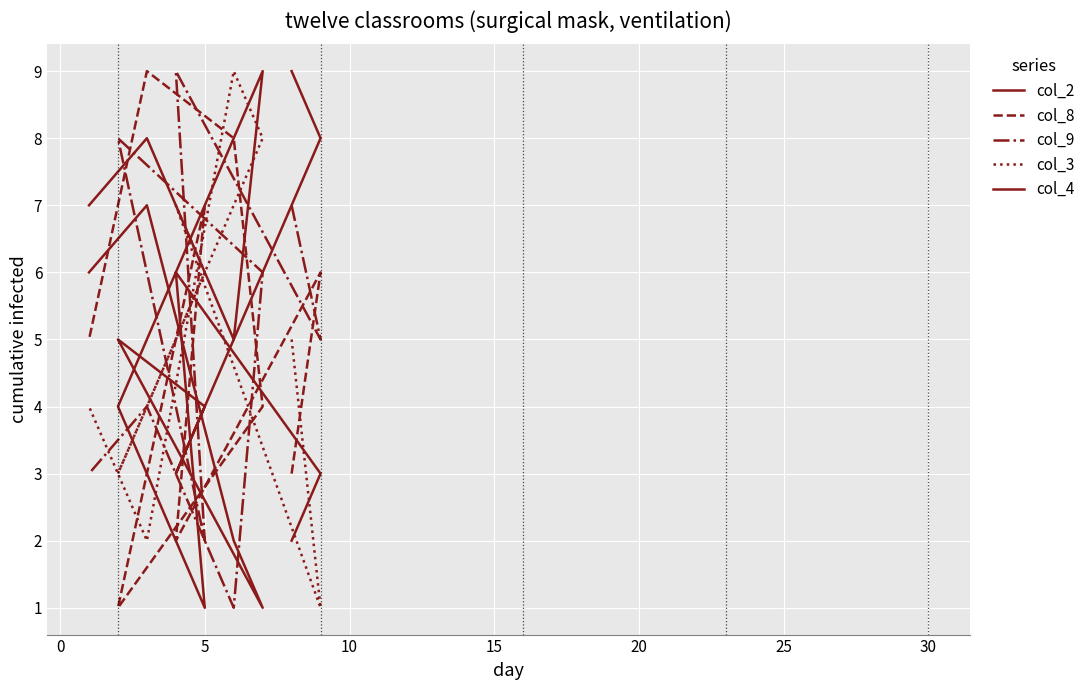

What is the minimum value shown in the chart?

1